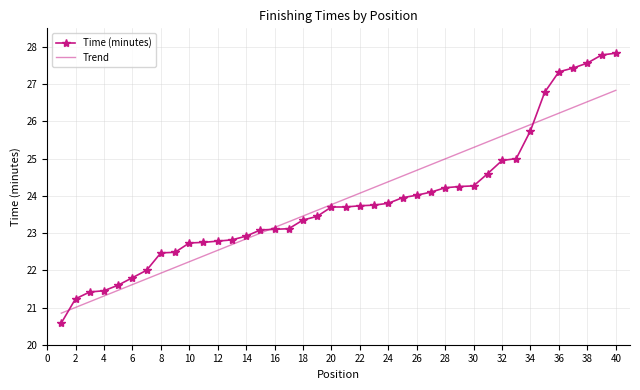

Reading right to left, transcribe all the data shown in this chart.

27.8	27.8	27.6	27.4	27.3	26.8	25.8	25.0	24.9	24.6	24.3	24.2	24.2	24.1	24.0	23.9	23.8	23.8	23.7	23.7	23.7	23.4	23.4	23.1	23.1	23.1	22.9	22.8	22.8	22.8	22.7	22.5	22.5	22.0	21.8	21.6	21.4	21.4	21.2	20.6